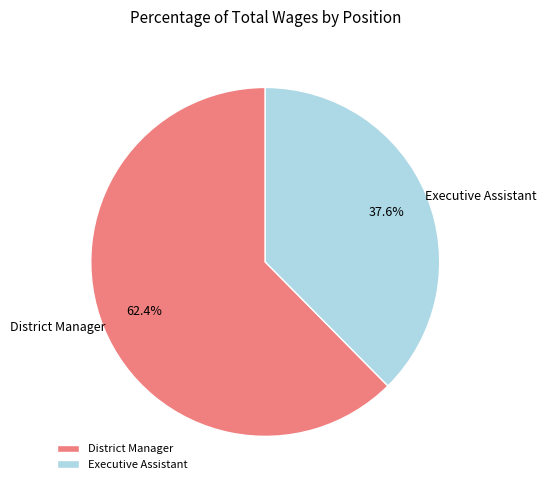

Is it true that District Manager is 72% of the pie?

False